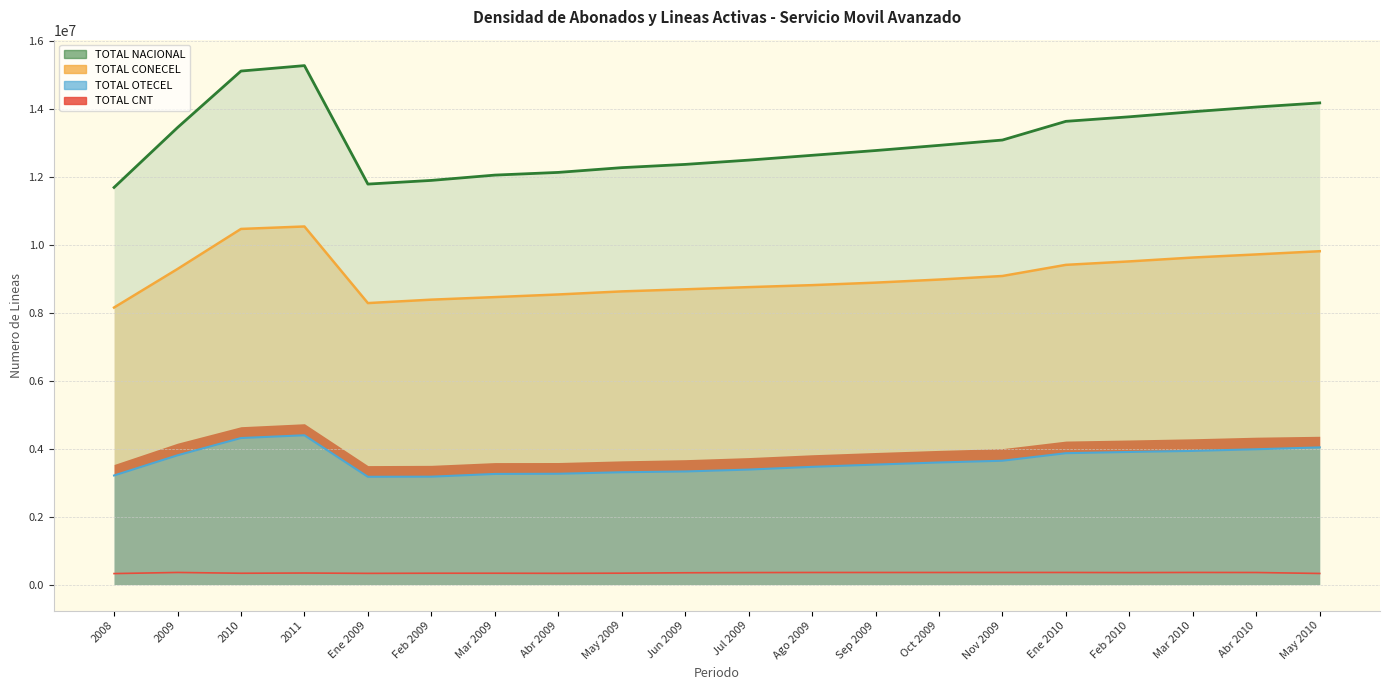

Which category has the highest value in the TOTAL CONECEL series?

2011